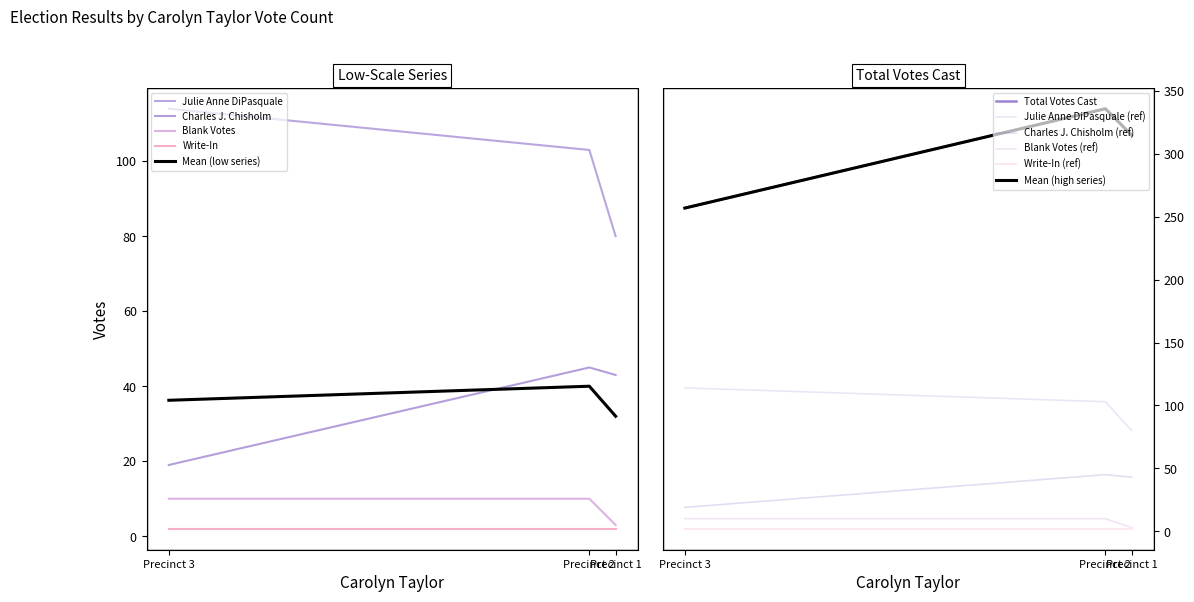

Read the Charles J. Chisholm value at Precinct 3.

19